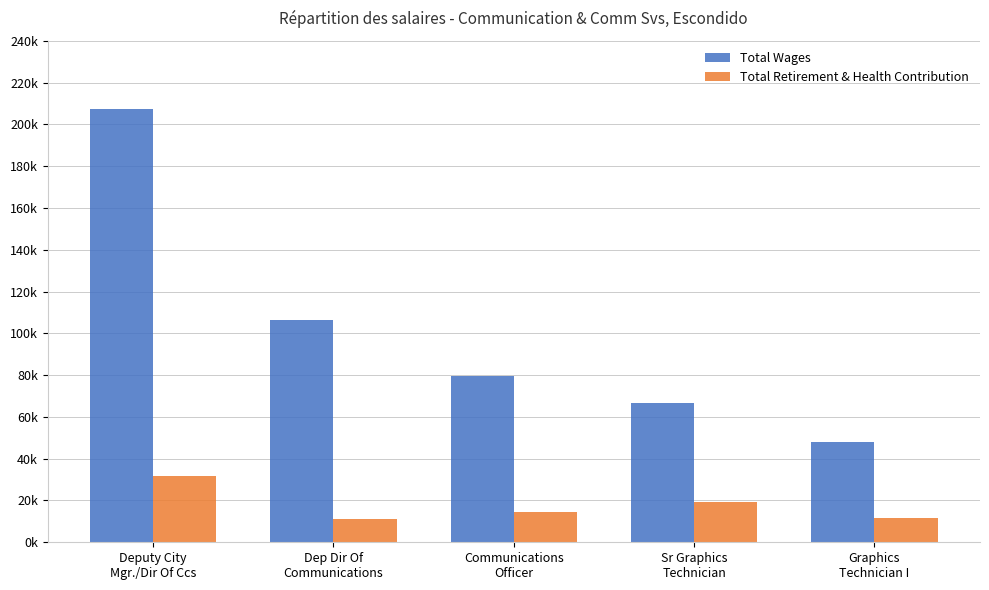

Is the value of Total Retirement & Health Contribution at Deputy City
Mgr./Dir Of Ccs greater than the value of Total Wages at Dep Dir Of
Communications?

No